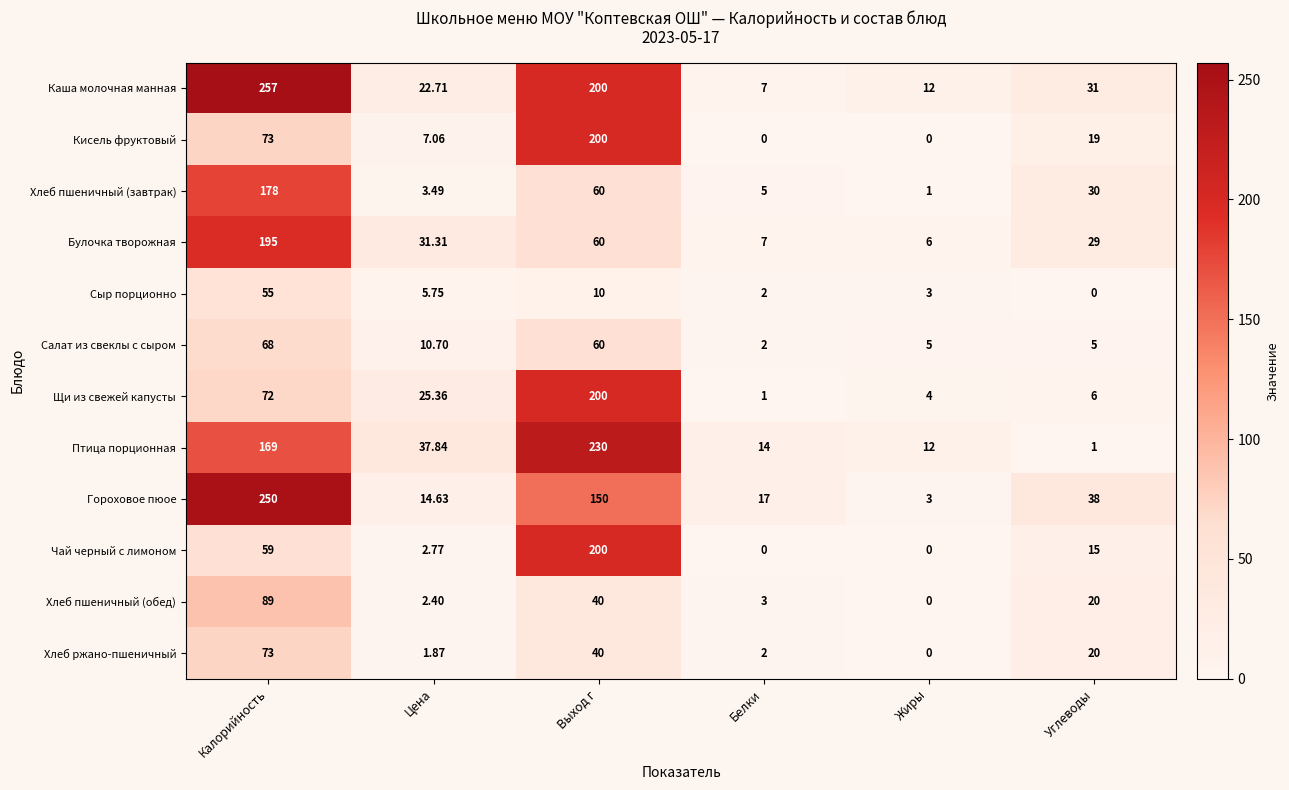

Which series has the largest total across all categories?

Каша молочная манная